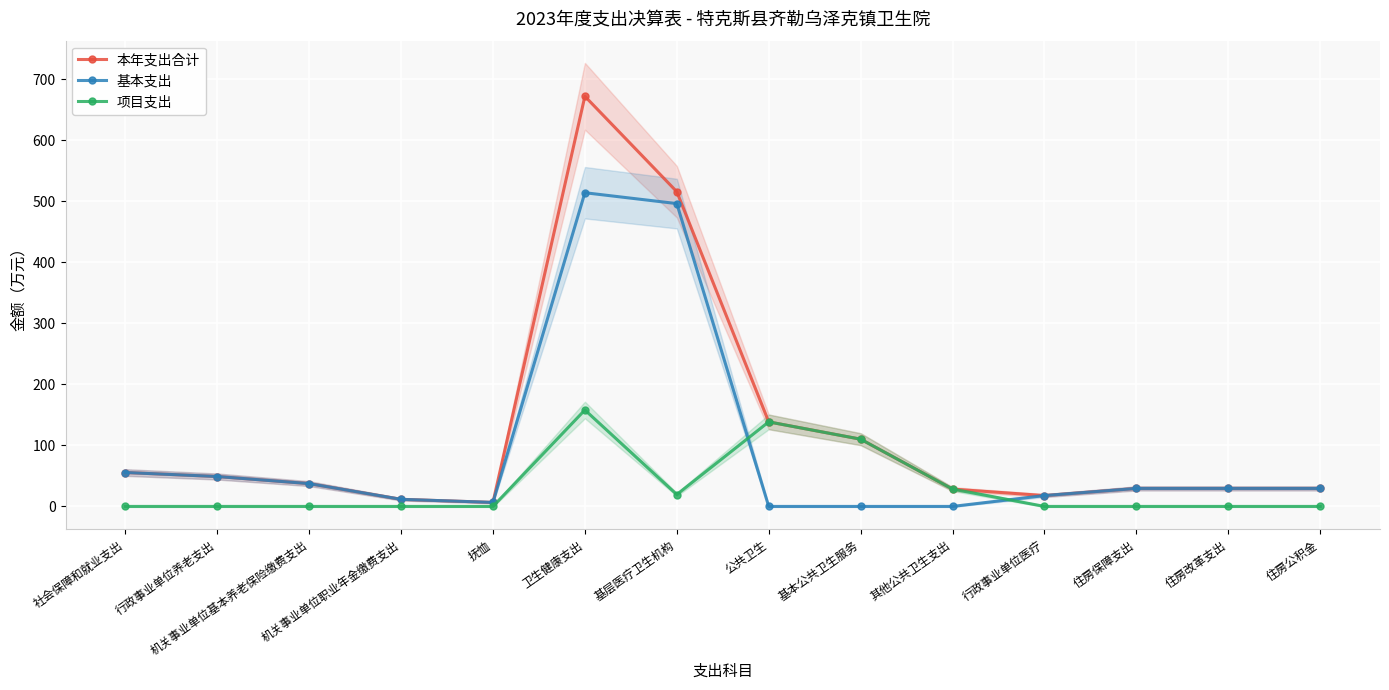

The 基本支出 series shows -161.1 at 其他公共卫生支出. True or false?

False